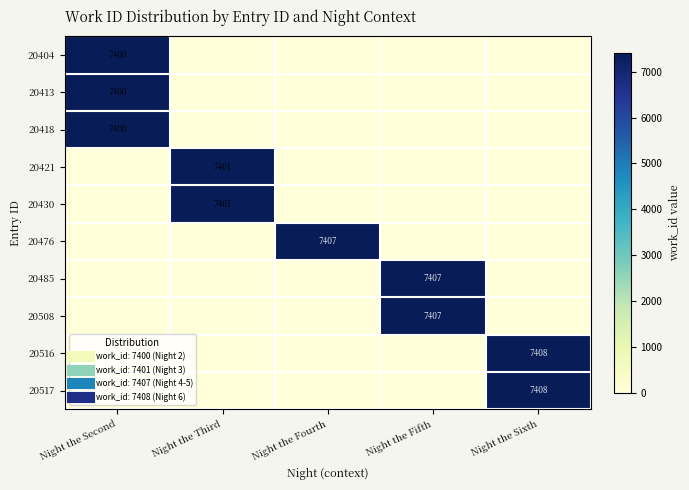

Which category has the lowest value in the 20413 series?

Night the Third